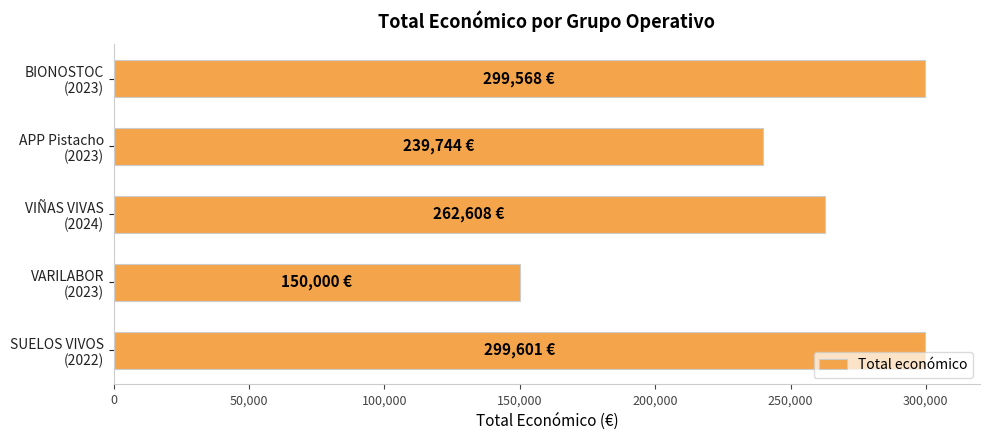

What is the value of the 5th bar from the top?

299601